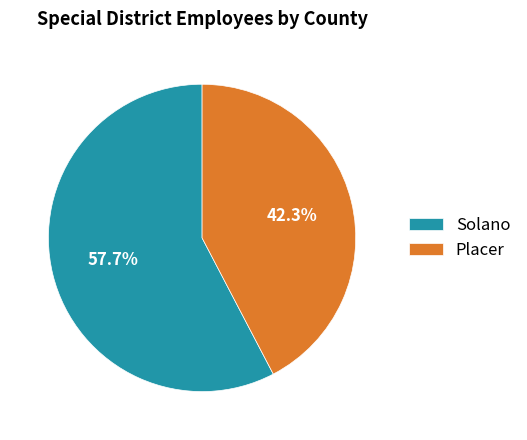

Between Solano and Placer, which is larger?

Solano